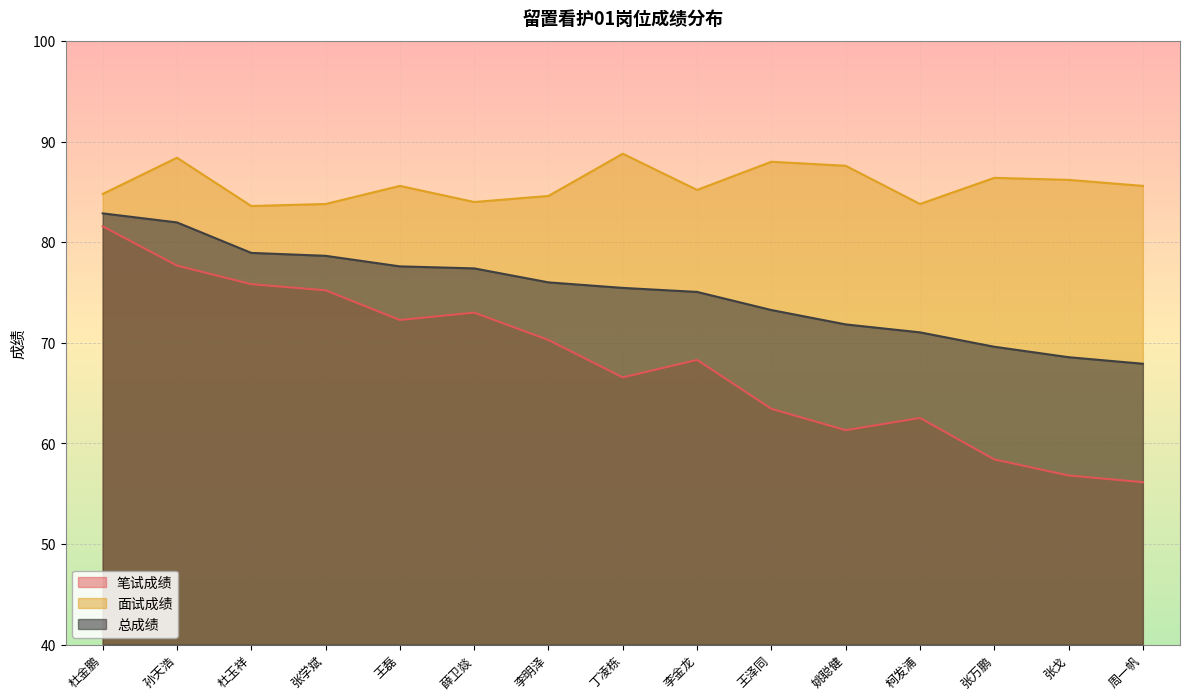

Is it true that 笔试成绩 equals 77.7 at 孙天浩?

True